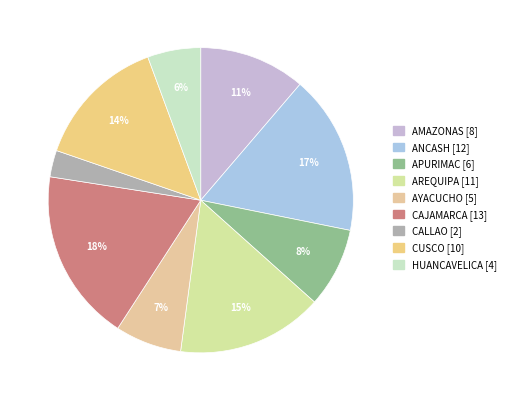

Which has a higher value, CALLAO or ANCASH?

ANCASH